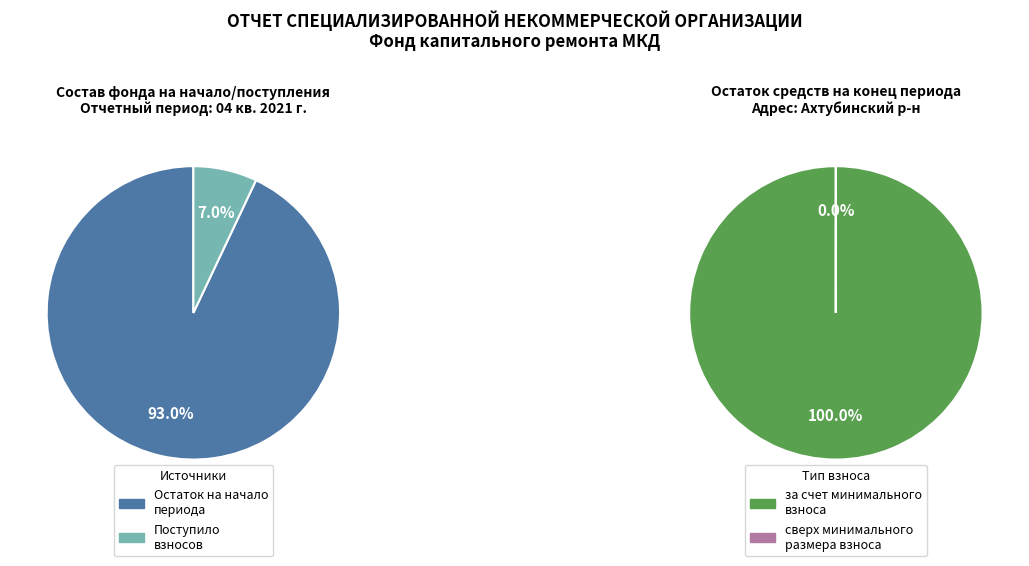

To the nearest percent, what is the difference between the largest and smallest slice percentages?

100%